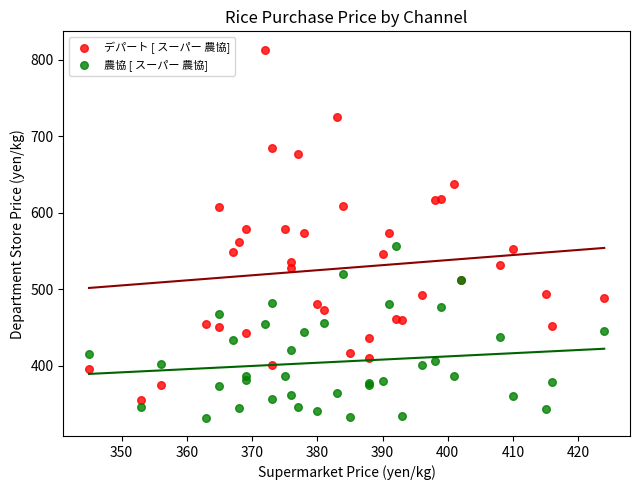

What is the X range (max minus min) for the scatter plot?

79